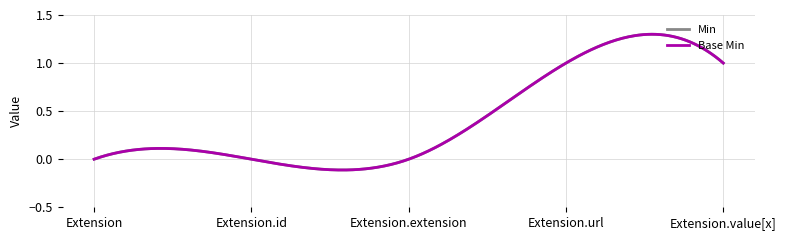

What is the label of the 4th point from the left?

Extension.url